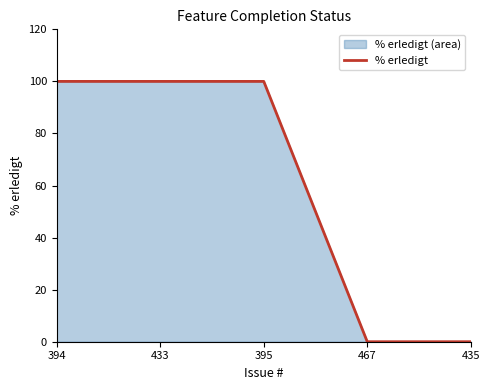

What position from the left is 395?

3